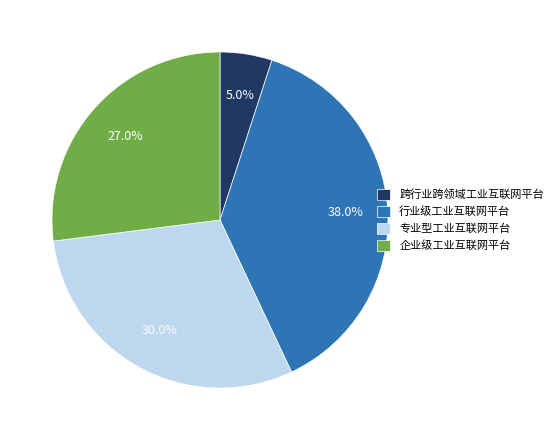

Does any single category account for the majority?

No